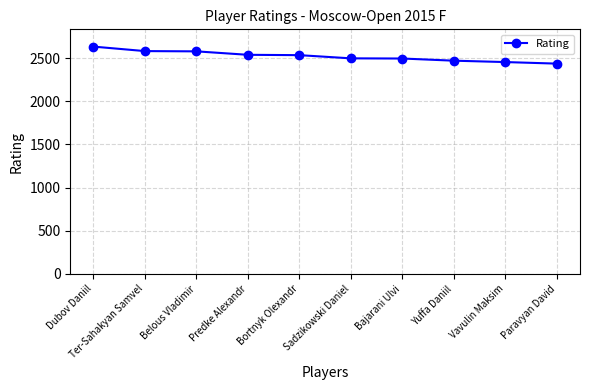

Does the chart display data point markers on the line(s)?

Yes